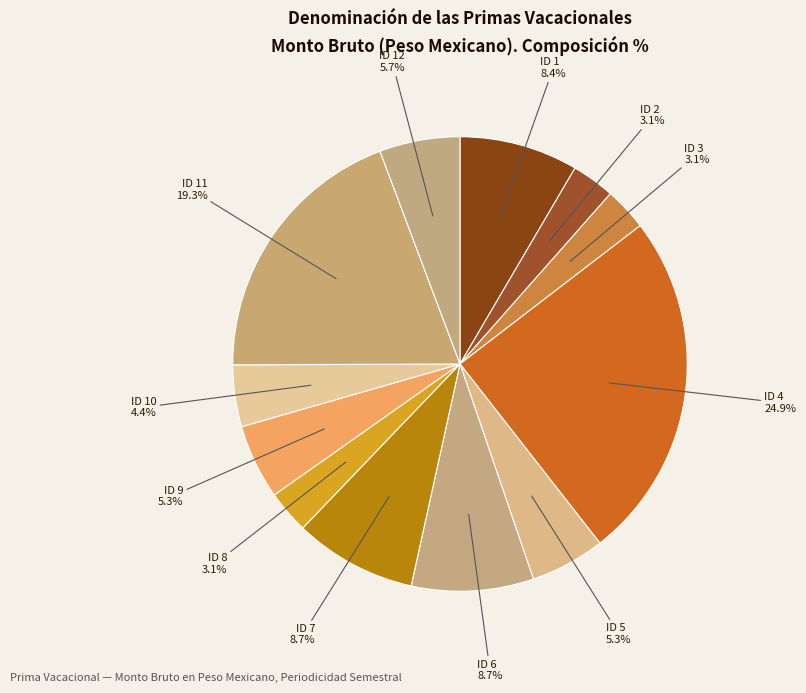

Is it true that ID 2 is 3% of the pie?

True